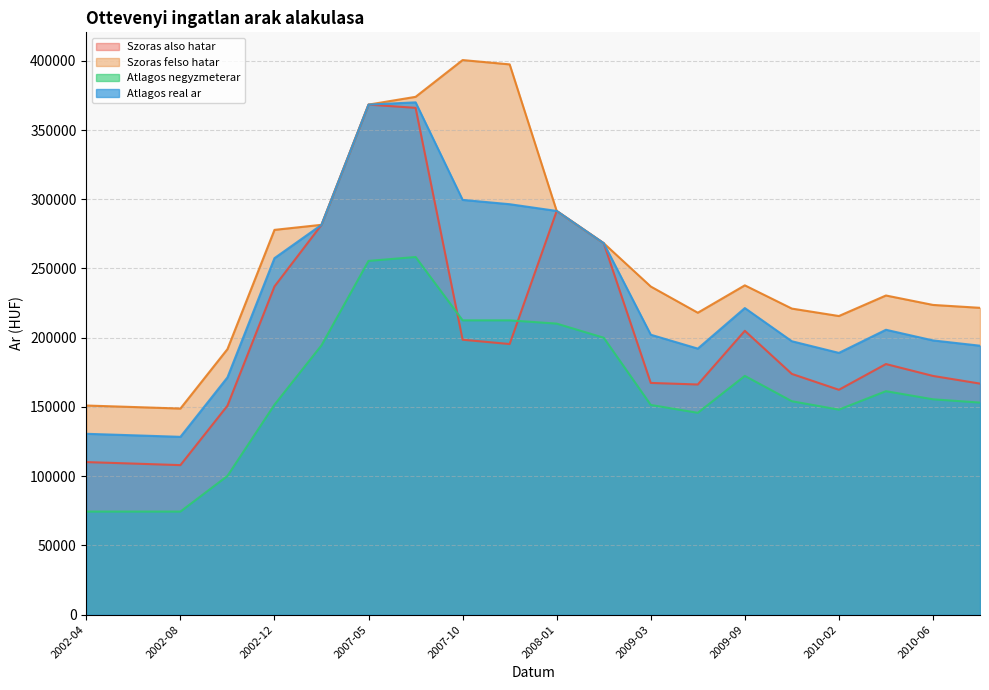

Which series has the largest total across all categories?

Szoras felso hatar